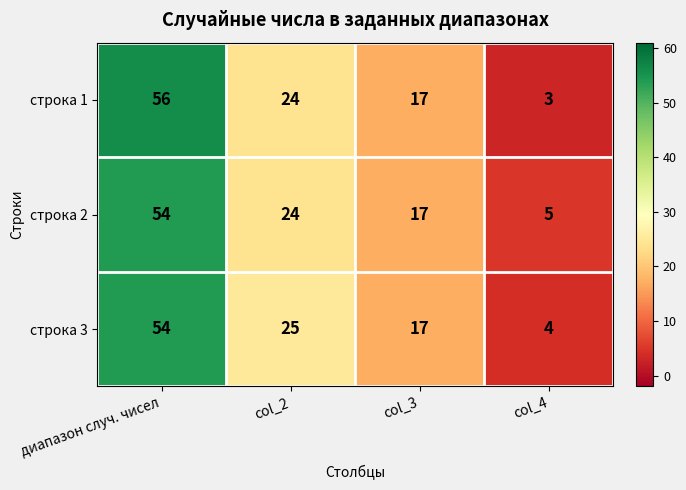

Reading right to left, list all the values displayed in this chart.

строка 1: col_4=3	col_3=17	col_2=24	диапазон случ. чисел=56
строка 2: col_4=5	col_3=17	col_2=24	диапазон случ. чисел=54
строка 3: col_4=4	col_3=17	col_2=25	диапазон случ. чисел=54